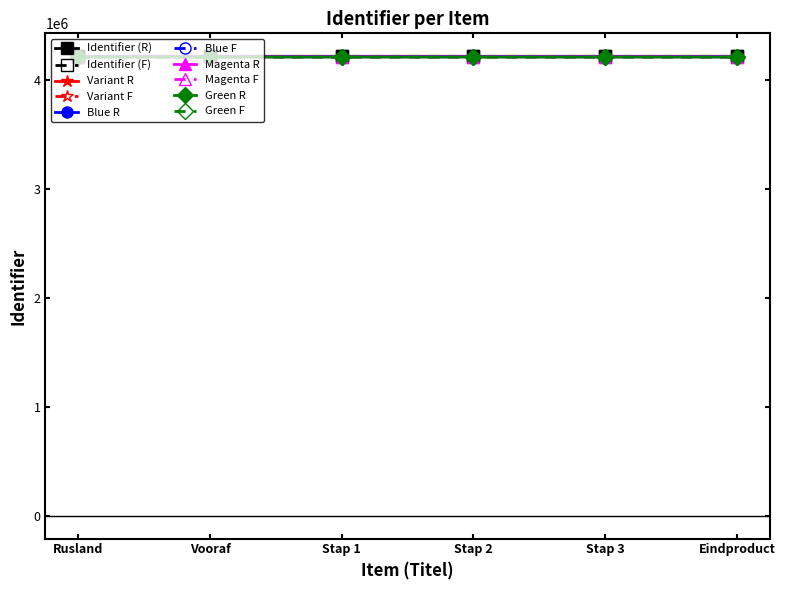

What is the spread (max minus min) of values at Stap 3?

7500